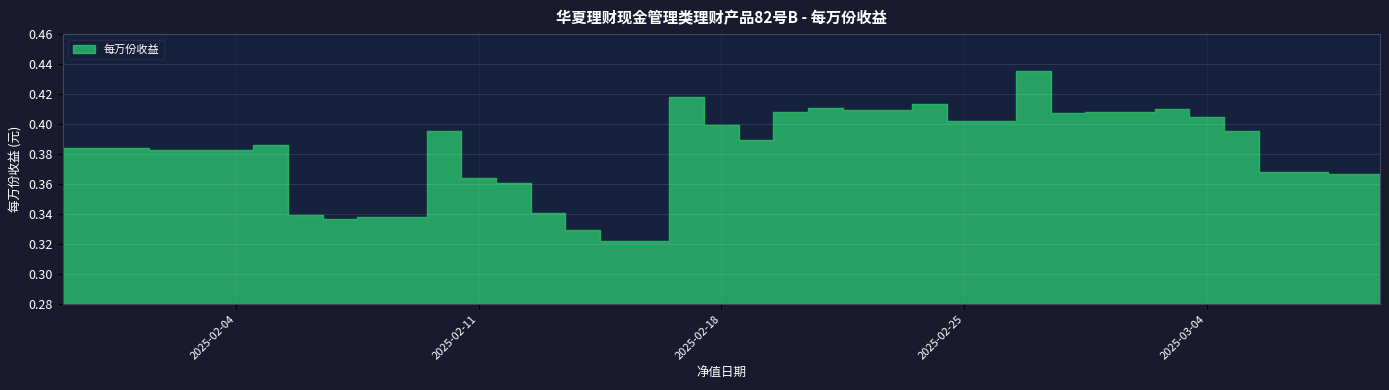

Reading right to left, extract all data points from this chart.

38=0.4	37=0.4	36=0.4	35=0.4	34=0.4	33=0.4	32=0.4	31=0.3	30=0.3	29=0.3	28=0.3	27=0.4	26=0.4	25=0.4	24=0.3	23=0.3	22=0.3	21=0.3	20=0.4	19=0.4	18=0.4	17=0.4	16=0.4	15=0.4	14=0.4	13=0.4	12=0.4	11=0.4	10=0.4	9=0.4	8=0.4	7=0.4	6=0.4	5=0.4	4=0.4	3=0.4	2=0.4	1=0.4	0=0.4